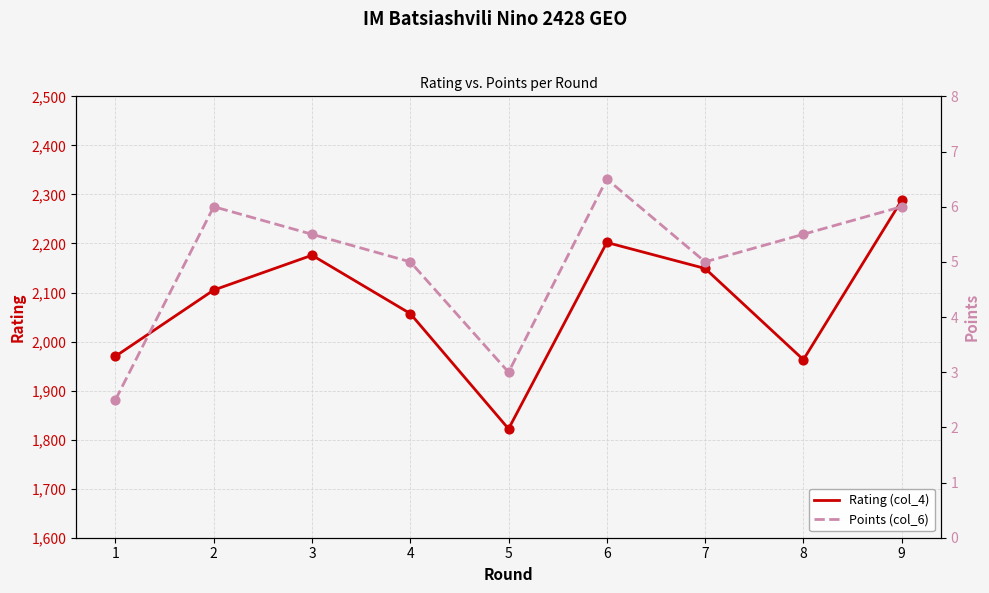

What is the total value across all series at 8?

1968.5